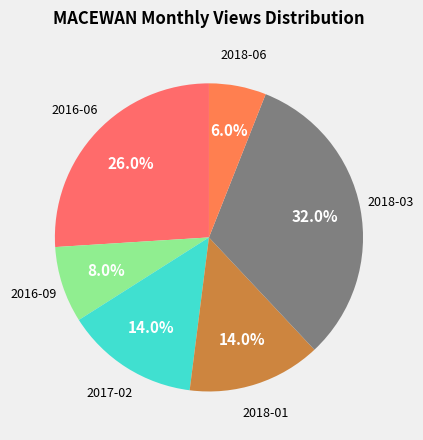

How many slices are in this pie chart?

6